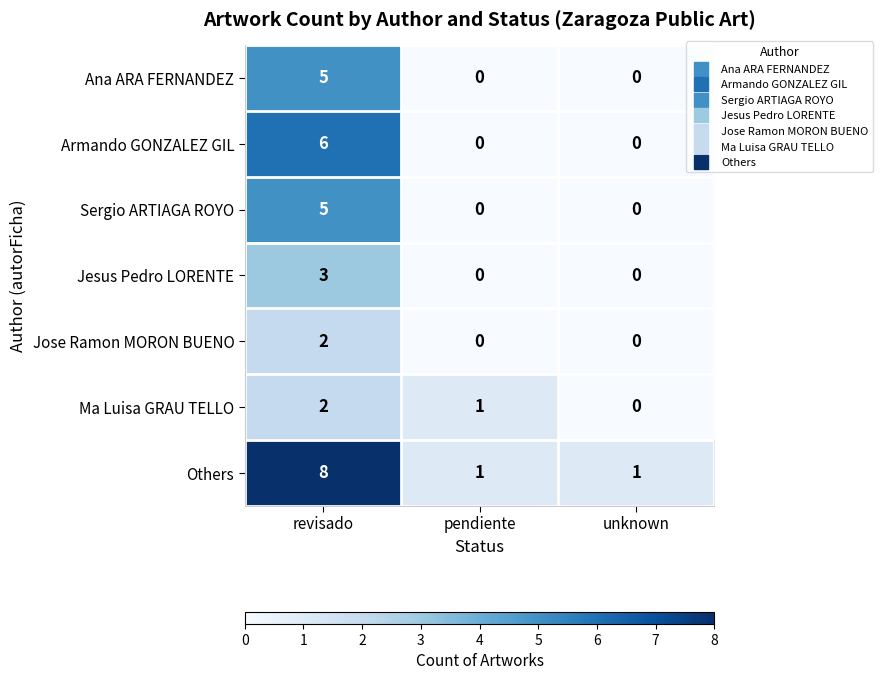

Which label corresponds to the largest value in the chart?

revisado